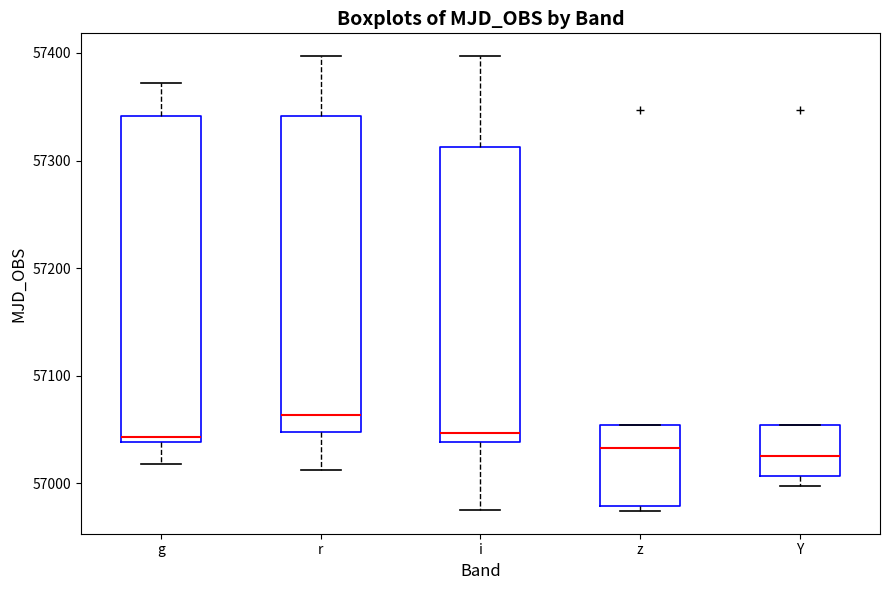

Reading left to right, read every box against the y-axis: the position of its median line, the range the box covers, and the ends of its whiskers. The values are not printed on the chart, so give them approximately, as read against the axis.

g: median 57040 (just above the box's lower edge), box 57040 to 57340, whiskers 57020 to 57370
r: median 57060, box 57050 to 57340, whiskers 57010 to 57400
i: median 57050, box 57040 to 57310, whiskers 56980 to 57400
z: median 57030, box 56980 to 57050, whiskers 56970 to 57050
Y: median 57030, box 57010 to 57050, whiskers 57000 to 57050